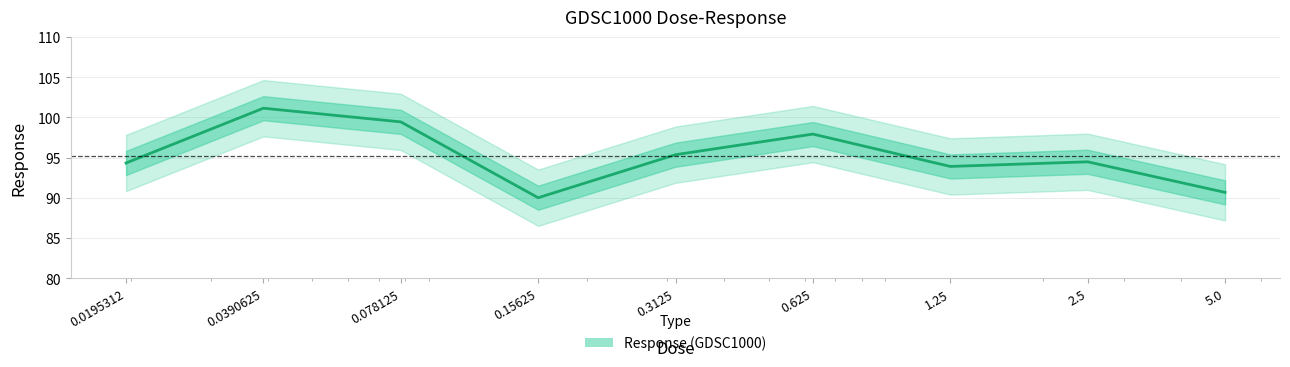

What is the difference between the values at 0.0195312 and 5.0?

3.7